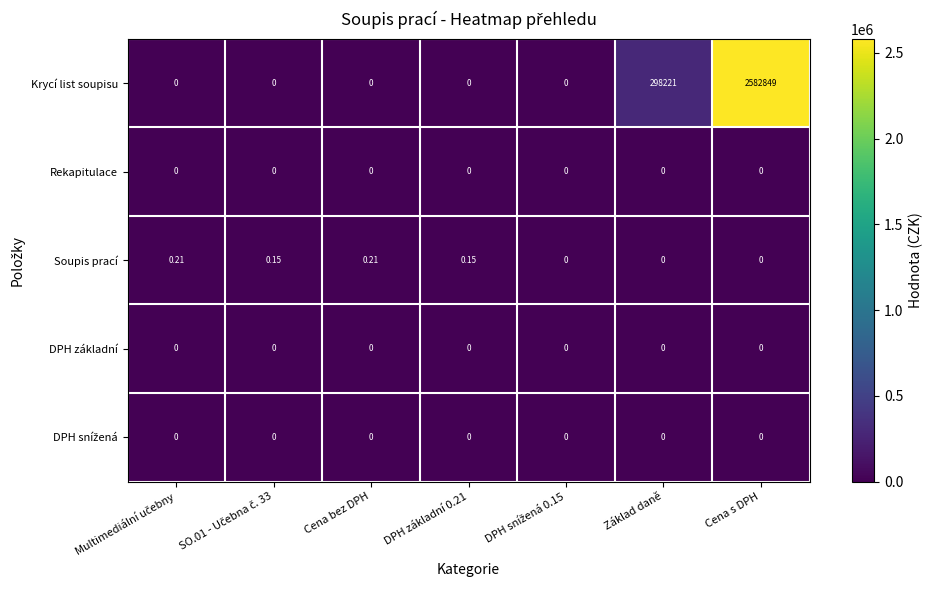

At which label is Krycí list soupisu closest to 1291424?

Základ daně